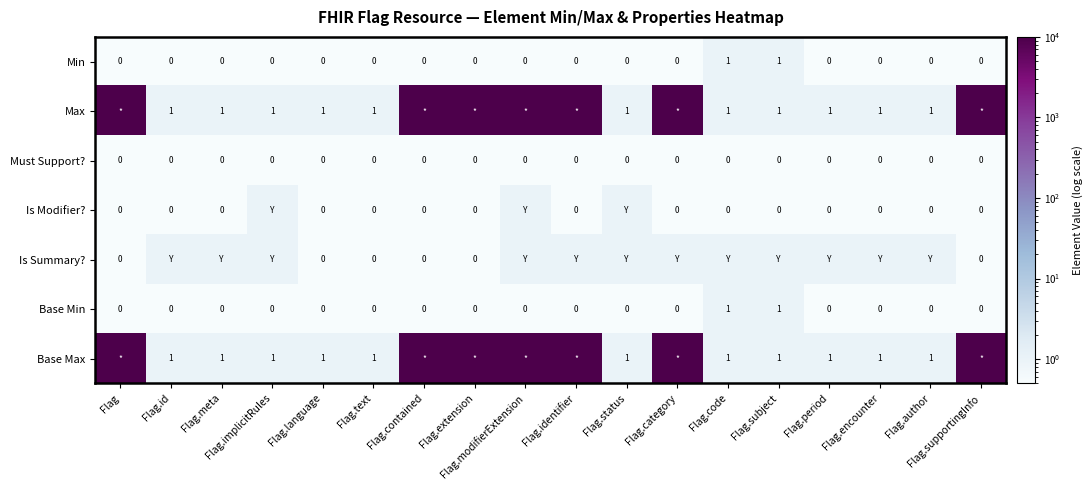

The Min series shows 0 at Flag.id. True or false?

True